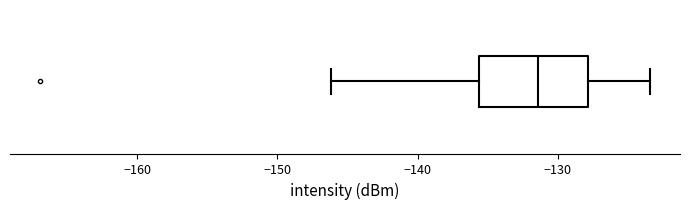

Where does the right whisker of the box end on the x-axis? The values are not printed on the chart, so give them approximately, as read against the axis.

-123